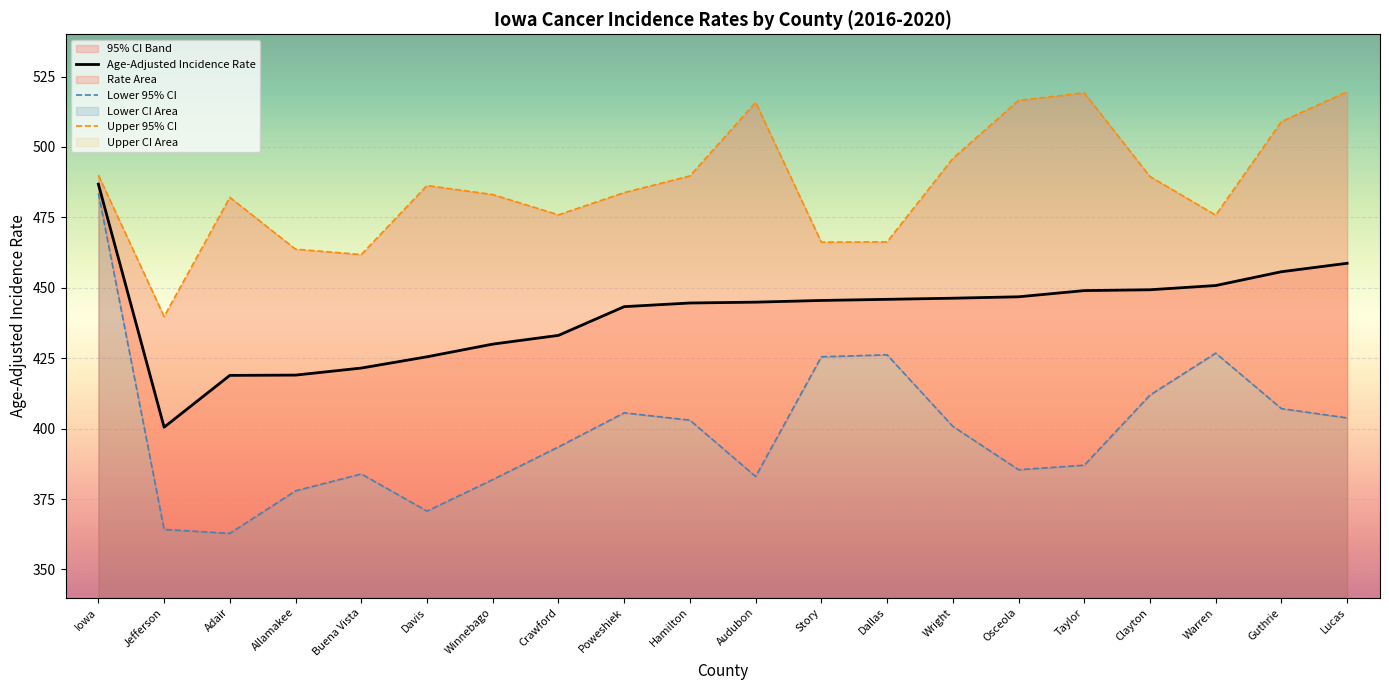

What is the label of the 14th point from the left?

Wright